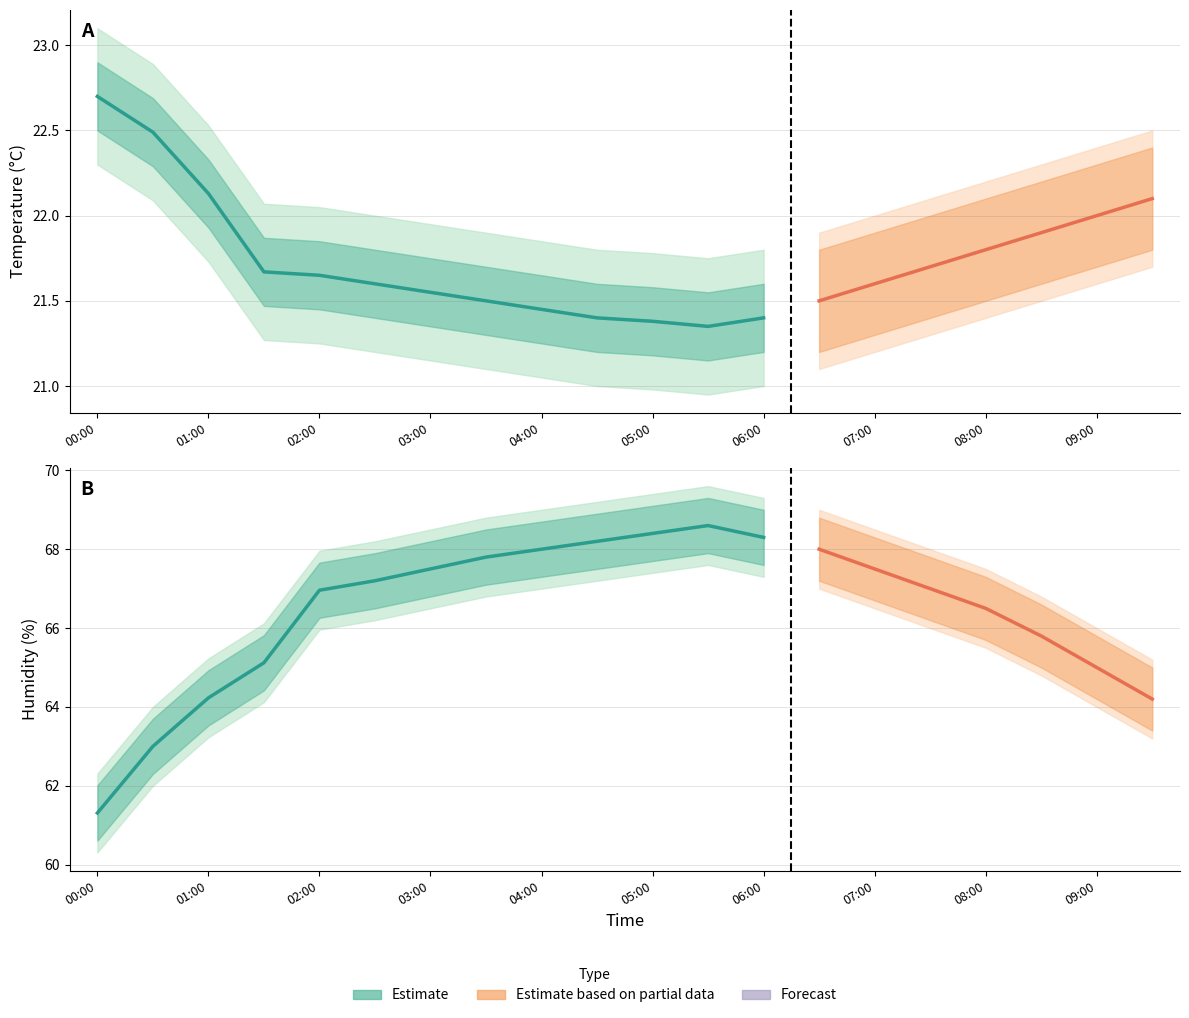

At which category is the sum across all series the highest?

05:30